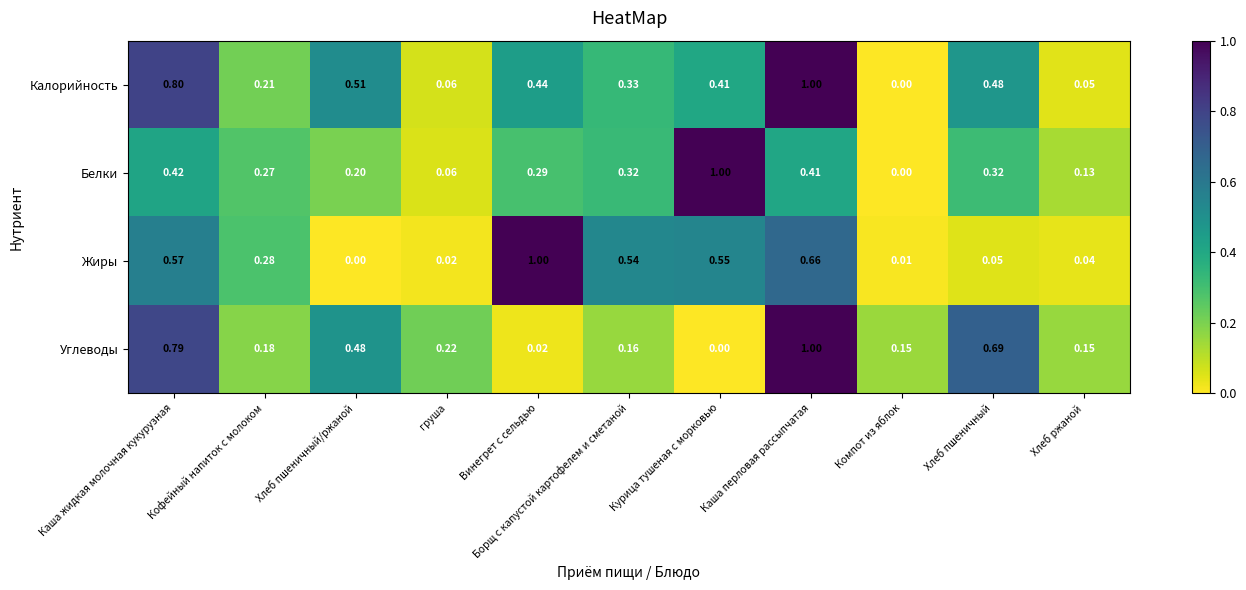

At which label does Белки reach its peak?

Курица тушеная с морковью